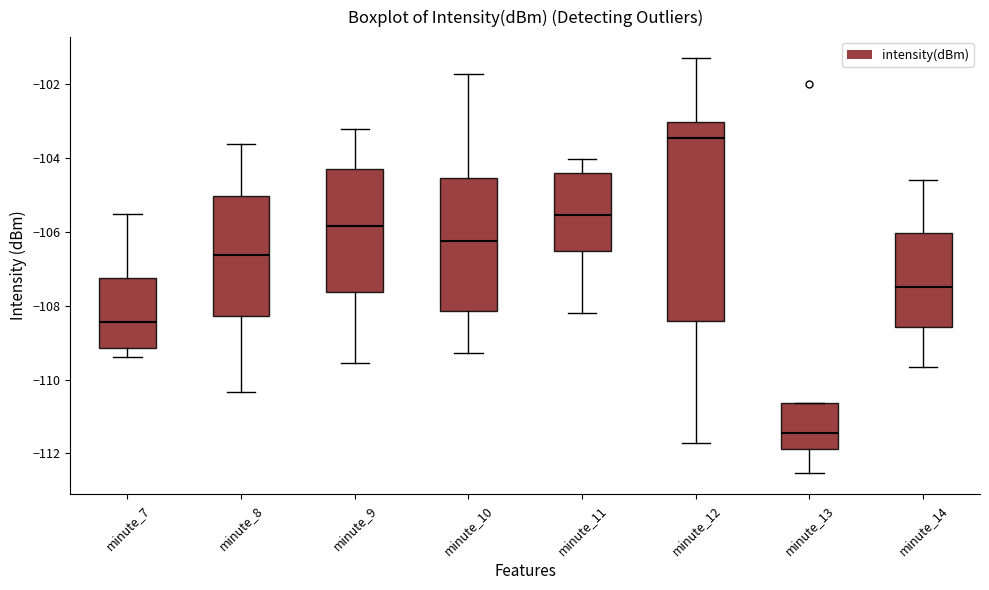

Reading left to right, read every box against the y-axis: the position of its median line, the range the box covers, and the ends of its whiskers. The values are not printed on the chart, so give them approximately, as read against the axis.

minute_7: median -108.4, box -109.2 to -107.2, whiskers -109.4 to -105.6
minute_8: median -106.6, box -108.2 to -105.0, whiskers -110.4 to -103.6
minute_9: median -105.8, box -107.6 to -104.4, whiskers -109.6 to -103.2
minute_10: median -106.2, box -108.2 to -104.6, whiskers -109.2 to -101.8
minute_11: median -105.6, box -106.6 to -104.4, whiskers -108.2 to -104.0
minute_12: median -103.4, box -108.4 to -103.0, whiskers -111.8 to -101.2
minute_13: median -111.4, box -111.8 to -110.6, whiskers -112.6 to -110.6
minute_14: median -107.4, box -108.6 to -106.0, whiskers -109.6 to -104.6